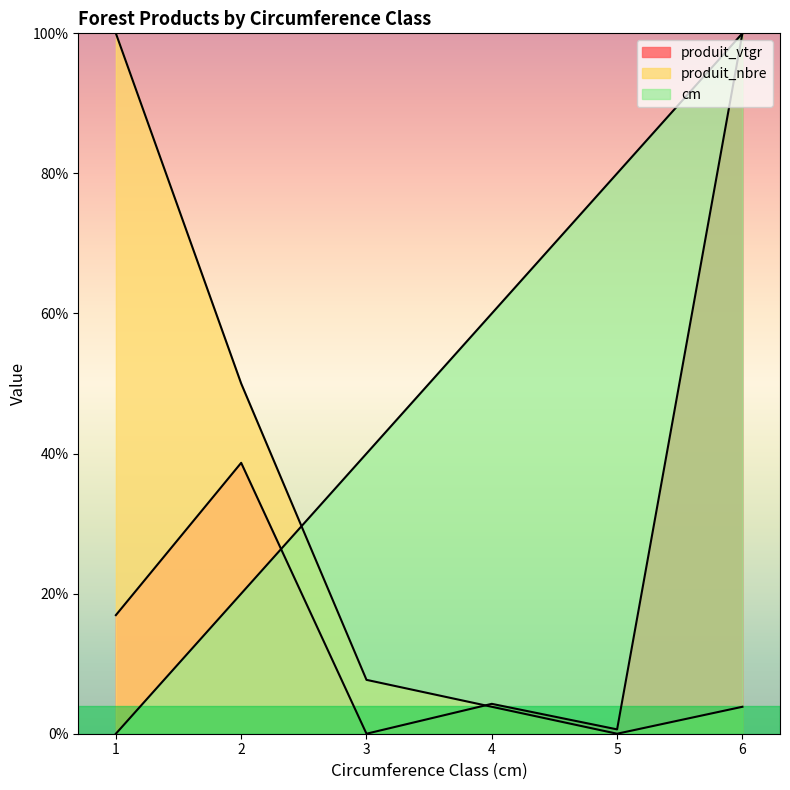

What is the approximate value of produit_nbre at 1?

100.0